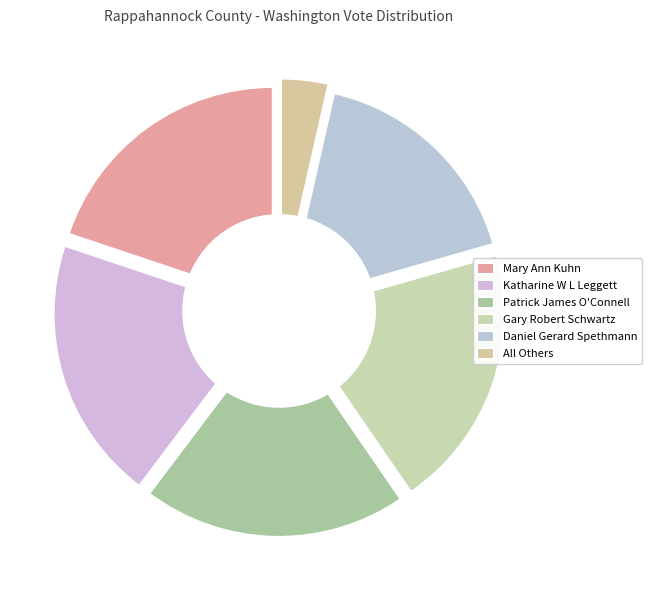

Is it true that All Others is 4% of the pie?

True